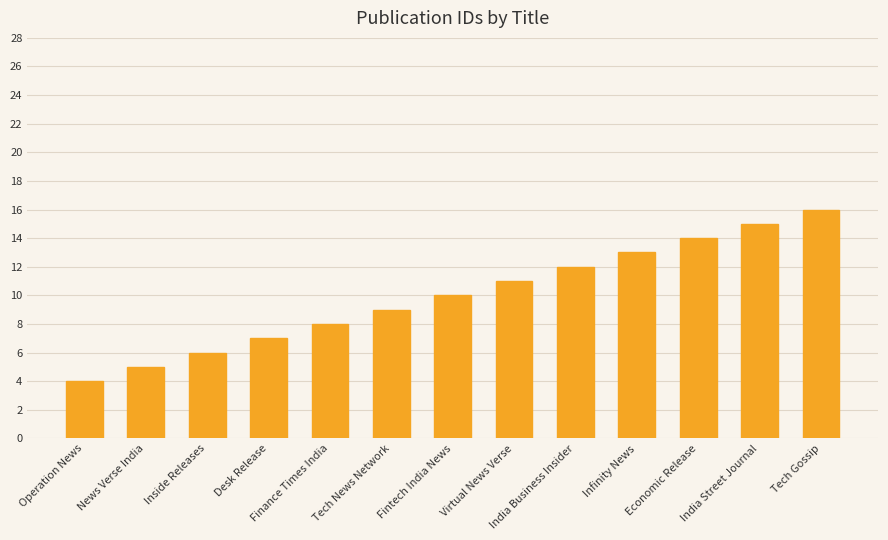

What is the approximate value at India Street Journal, to the nearest 10?

20